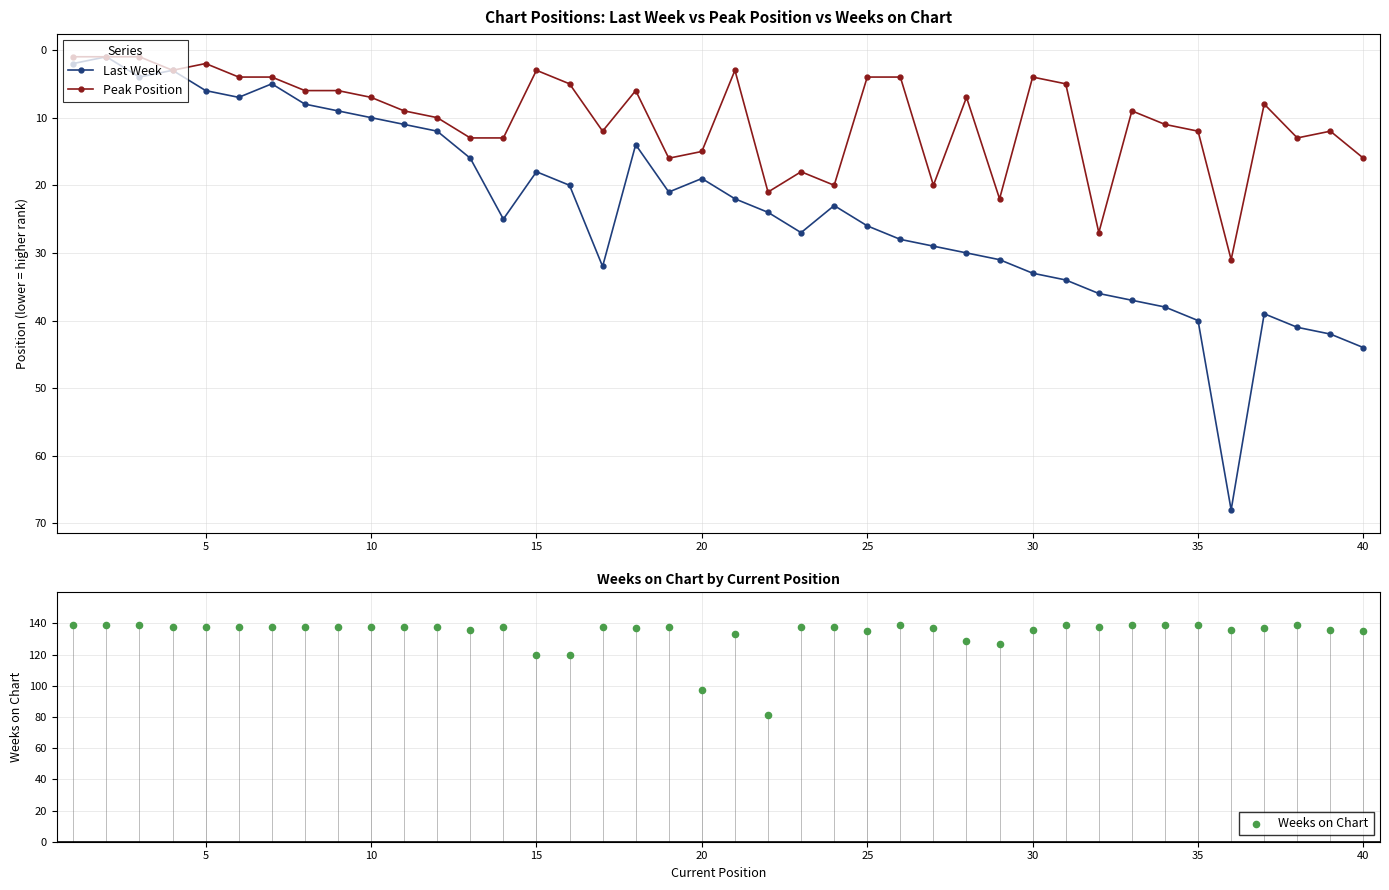

What is the highest value of the Last Week series?

68